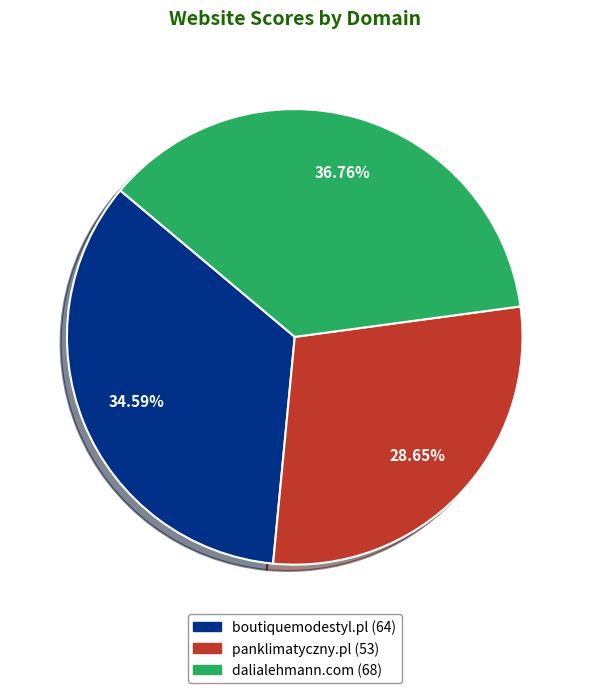

The panklimatyczny.pl slice represents 29% of the pie. True or false?

True